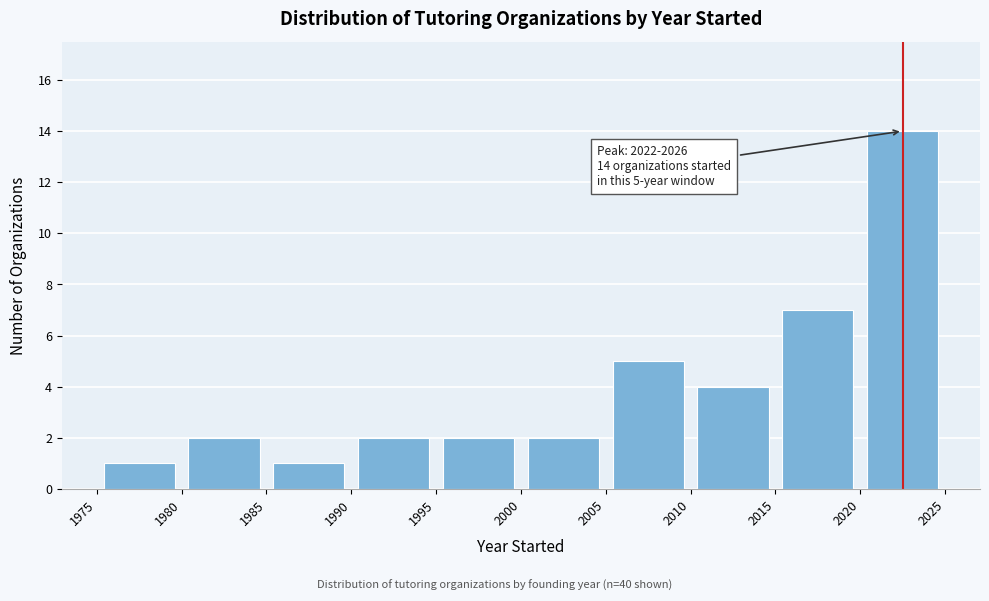

Over which range of the x-axis is the bar tallest?

2020 to 2025